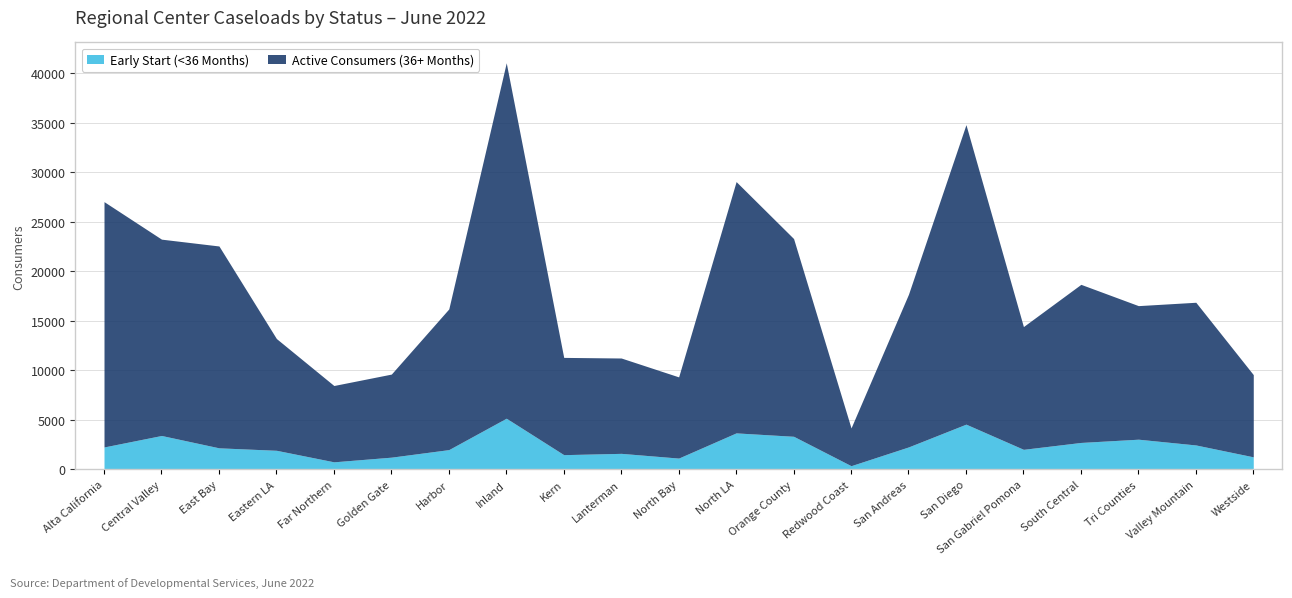

How many lines are shown in the chart?

2